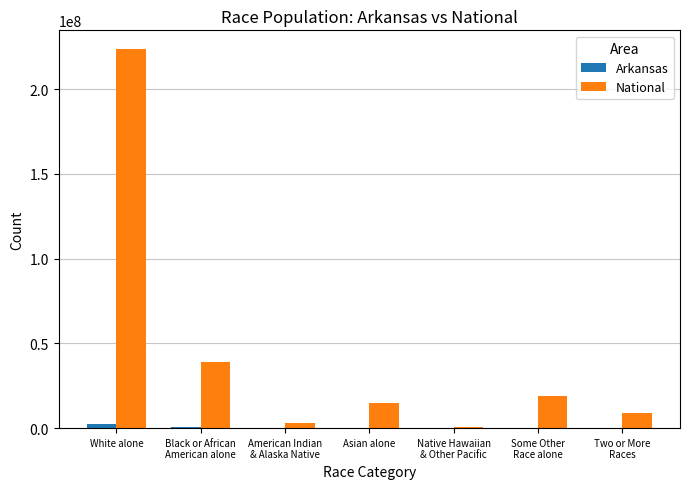

The National series shows 14674252 at Asian alone. True or false?

True